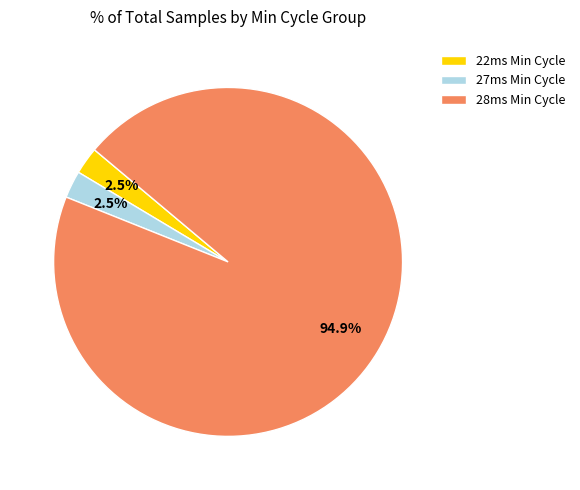

Does any single category account for the majority?

Yes